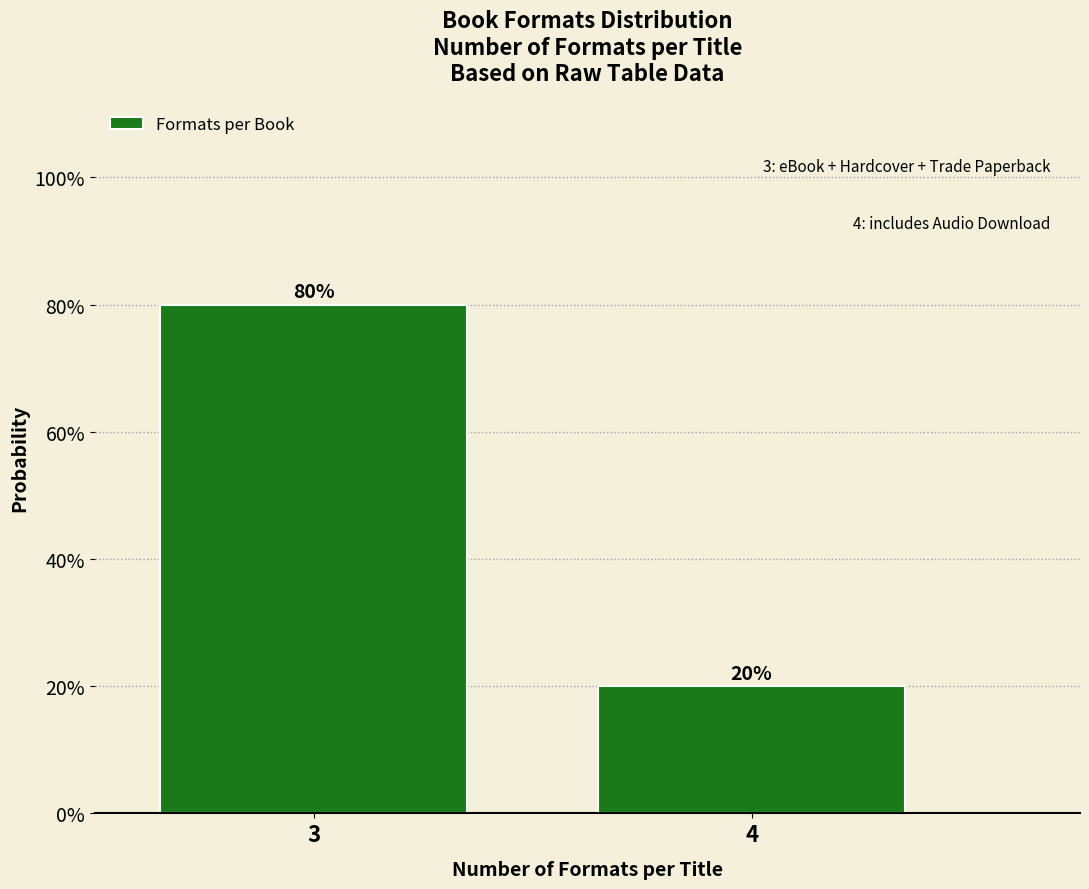

Reading left to right, list all the values displayed in this chart.

3=80	4=20